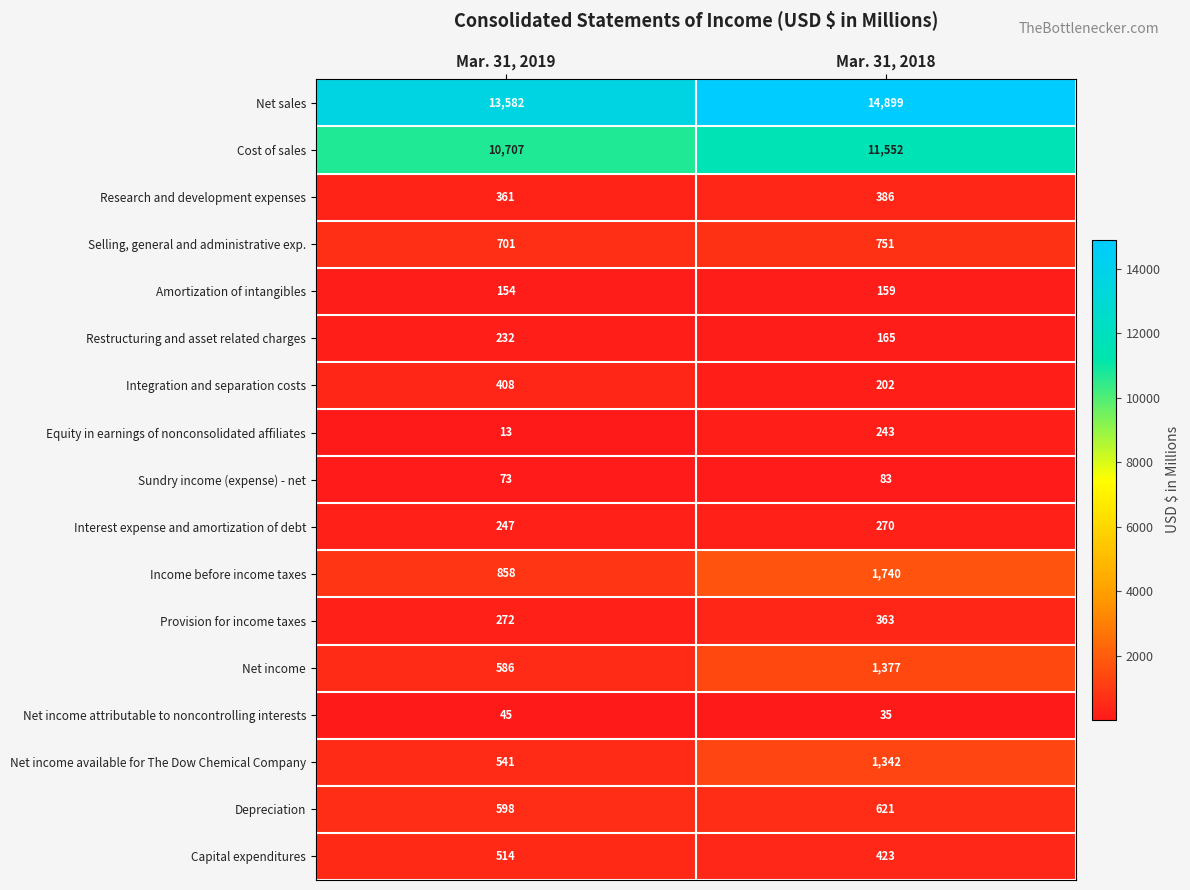

Which series has the largest total across all categories?

Net sales